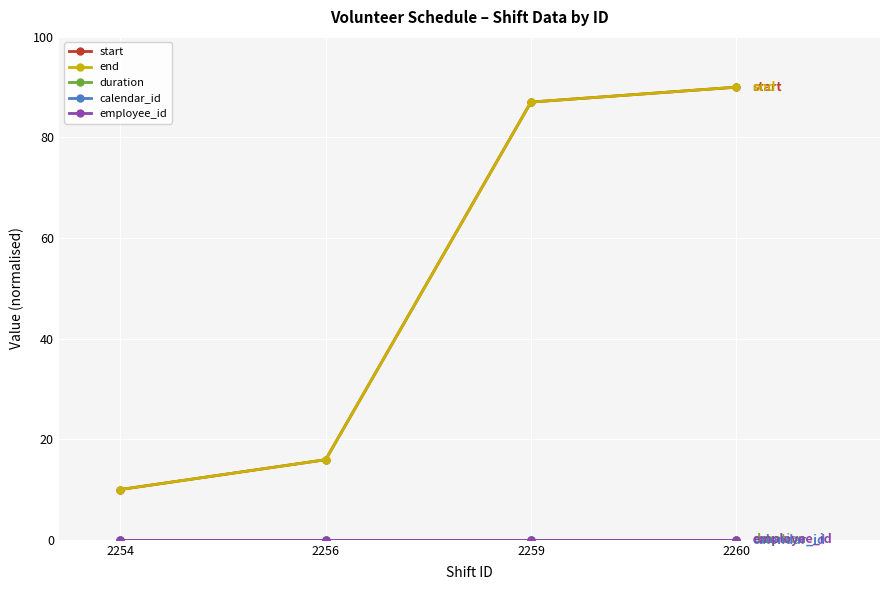

True or false: calendar_id and start intersect in this chart.

False